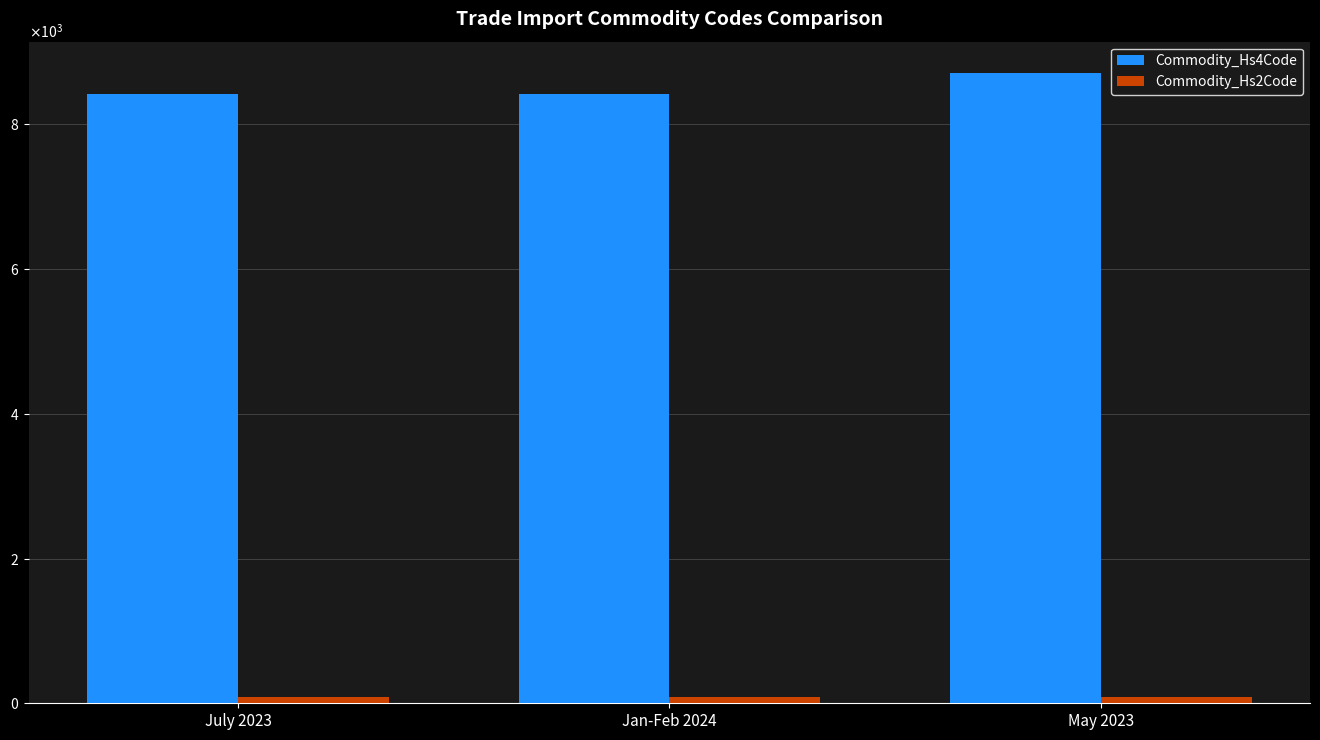

Between Jan-Feb 2024 and May 2023, which series saw the biggest shift?

Commodity_Hs4Code